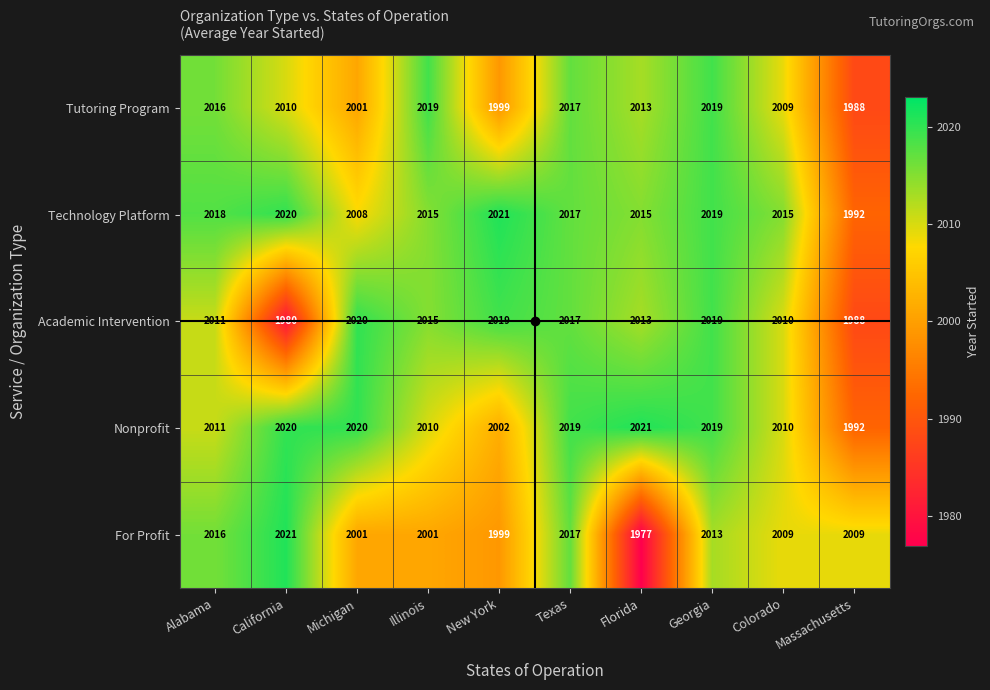

What is the greatest value displayed?

2021